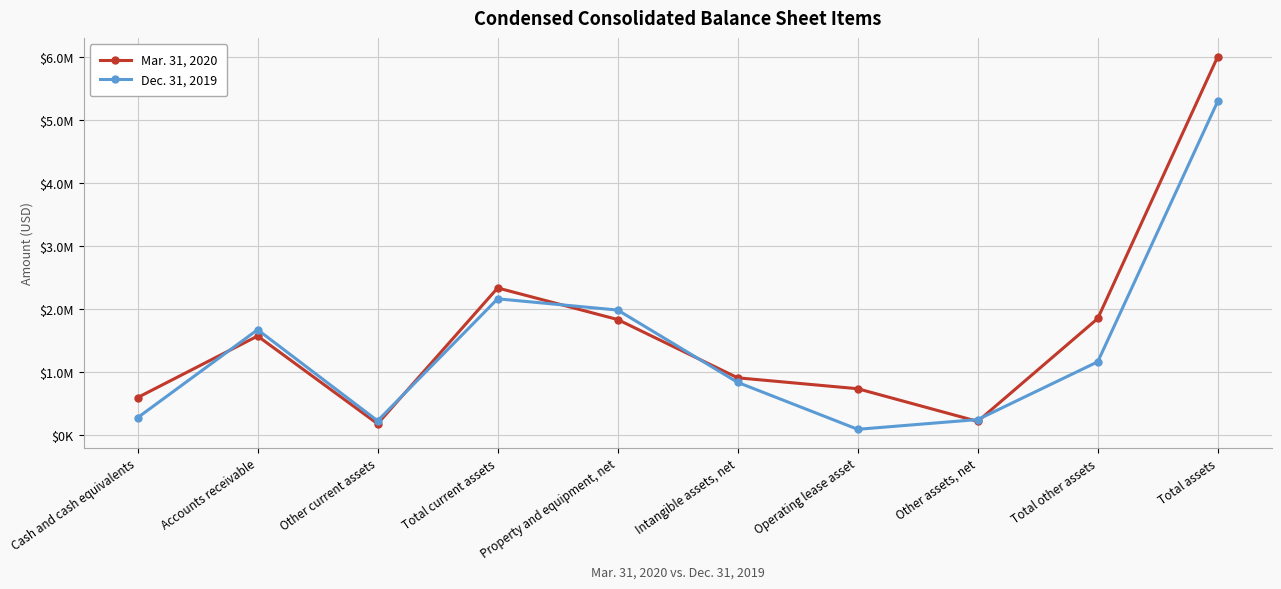

What is the difference between the second highest and minimum values in the Dec. 31, 2019 series?

2070601